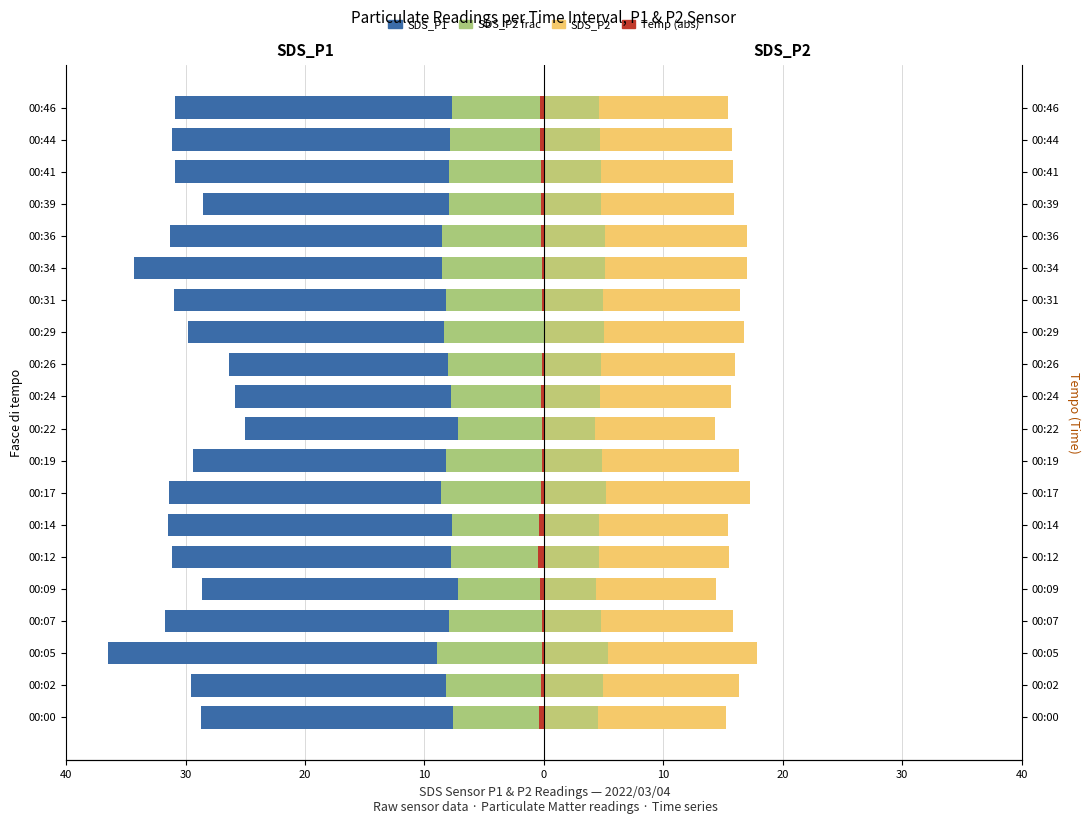

Reading left to right, list all the values displayed in this chart.

SDS_P1: -28.8	-29.6	-36.5	-31.7	-28.6	-31.1	-31.4	-31.4	-29.4	-25.0	-25.9	-26.3	-29.8	-30.9	-34.4	-31.3	-28.6	-30.9	-31.1	-30.9
SDS_P1 (scaled P2 frac): -7.6	-8.2	-8.9	-7.9	-7.2	-7.8	-7.7	-8.6	-8.2	-7.2	-7.8	-8.0	-8.4	-8.2	-8.5	-8.5	-7.9	-7.9	-7.9	-7.7
Temp (abs): -0.4	-0.2	-0.2	-0.2	-0.3	-0.5	-0.4	-0.2	-0.2	-0.2	-0.2	-0.2	0.0	-0.2	-0.2	-0.2	-0.2	-0.2	-0.3	-0.3
SDS_P2: 15.2	16.4	17.9	15.8	14.4	15.5	15.4	17.3	16.3	14.3	15.6	16.0	16.7	16.4	17.0	17.0	15.9	15.8	15.8	15.4
SDS_P2 (sub): 4.6	4.9	5.4	4.8	4.3	4.7	4.6	5.2	4.9	4.3	4.7	4.8	5.0	4.9	5.1	5.1	4.8	4.8	4.7	4.6